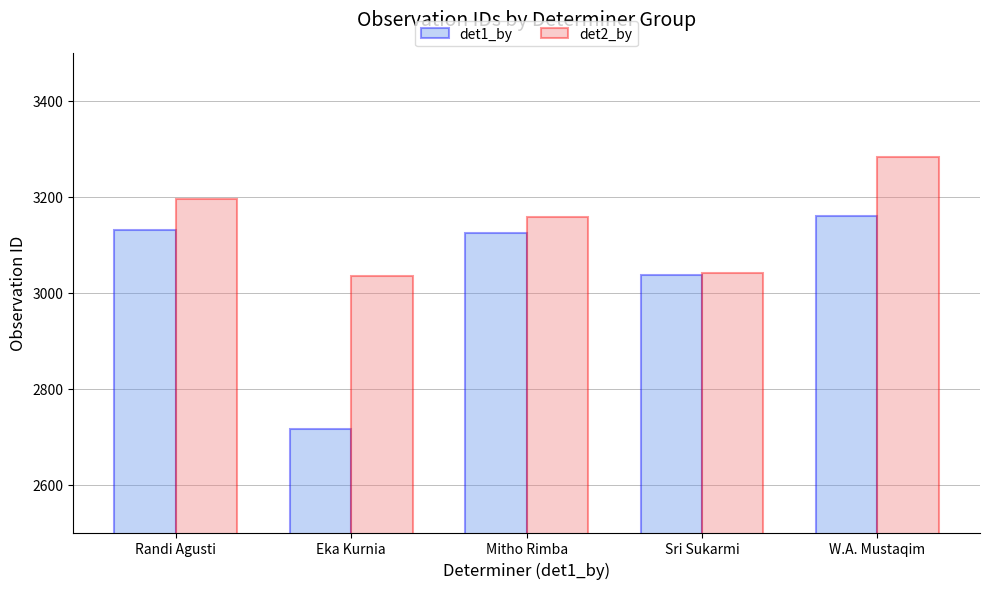

What is the label of the 4th bar from the left?

Sri Sukarmi